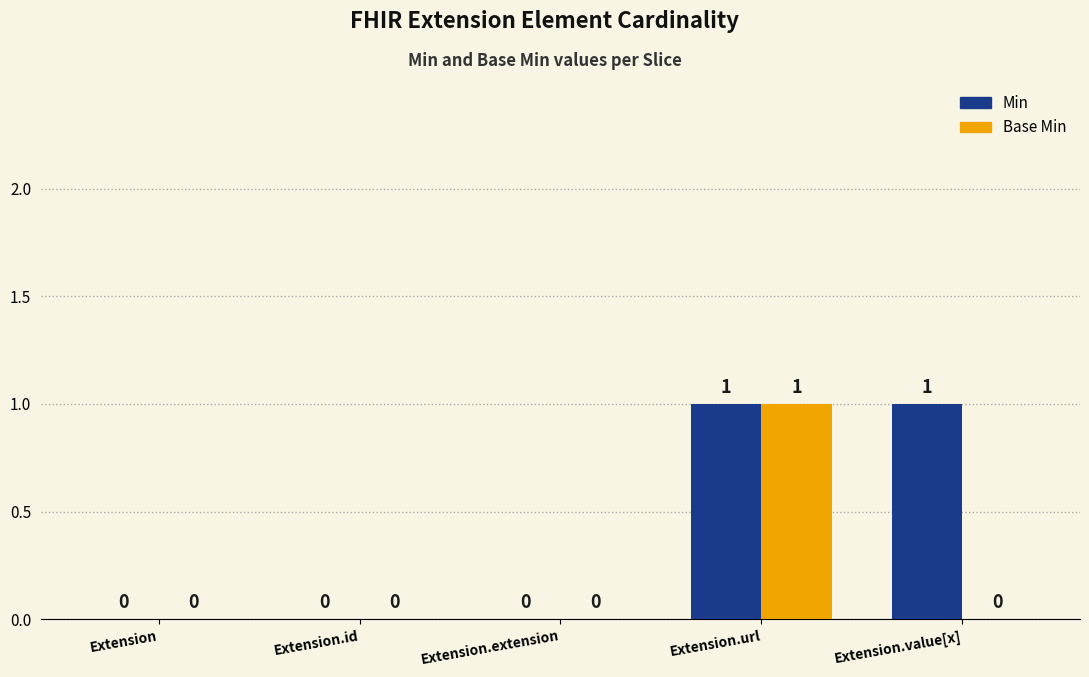

What are all the series names shown in the legend?

Min, Base Min